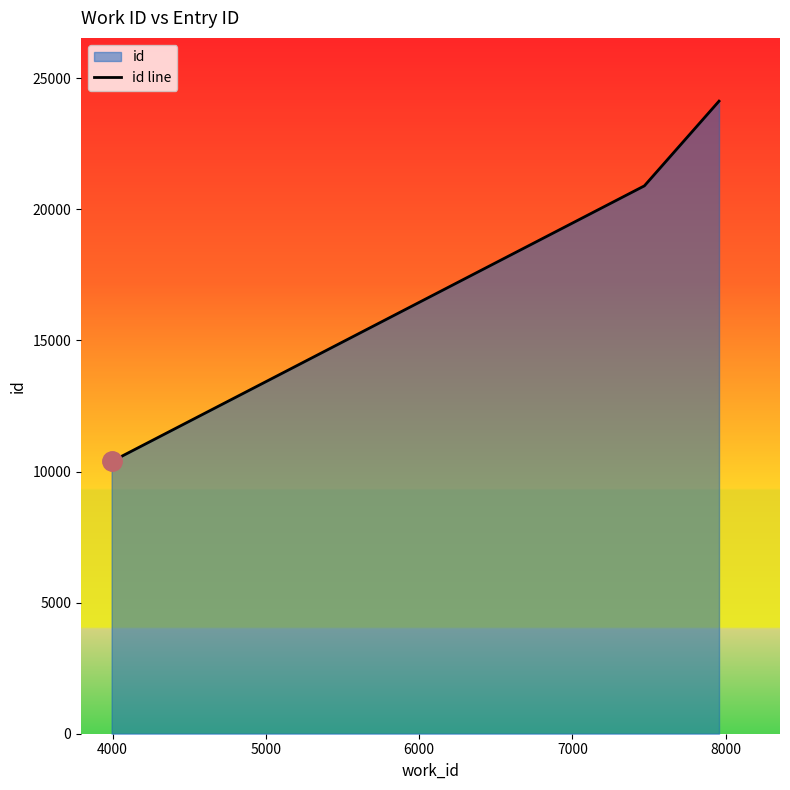

What is the minimum value shown in the chart?

10385